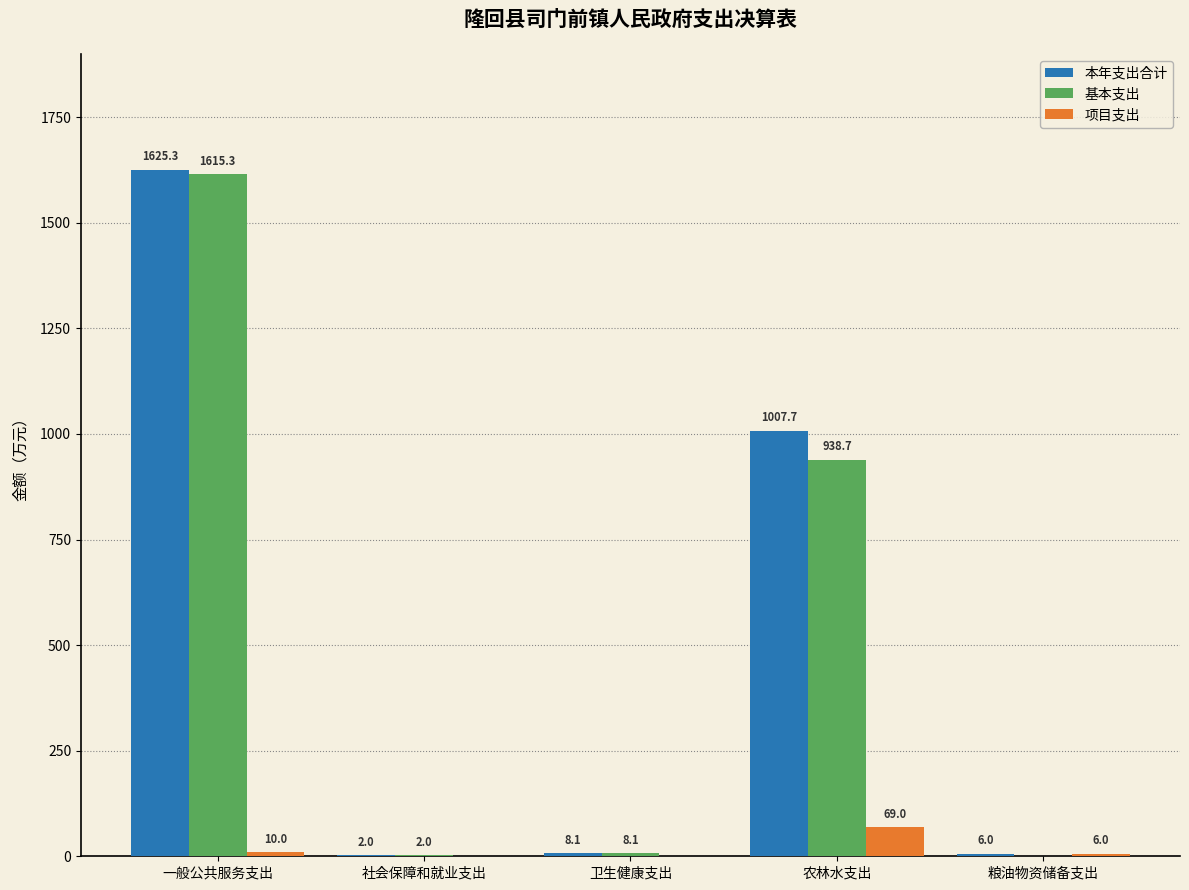

Is the value of 项目支出 at 社会保障和就业支出 greater than the value of 基本支出 at 卫生健康支出?

No